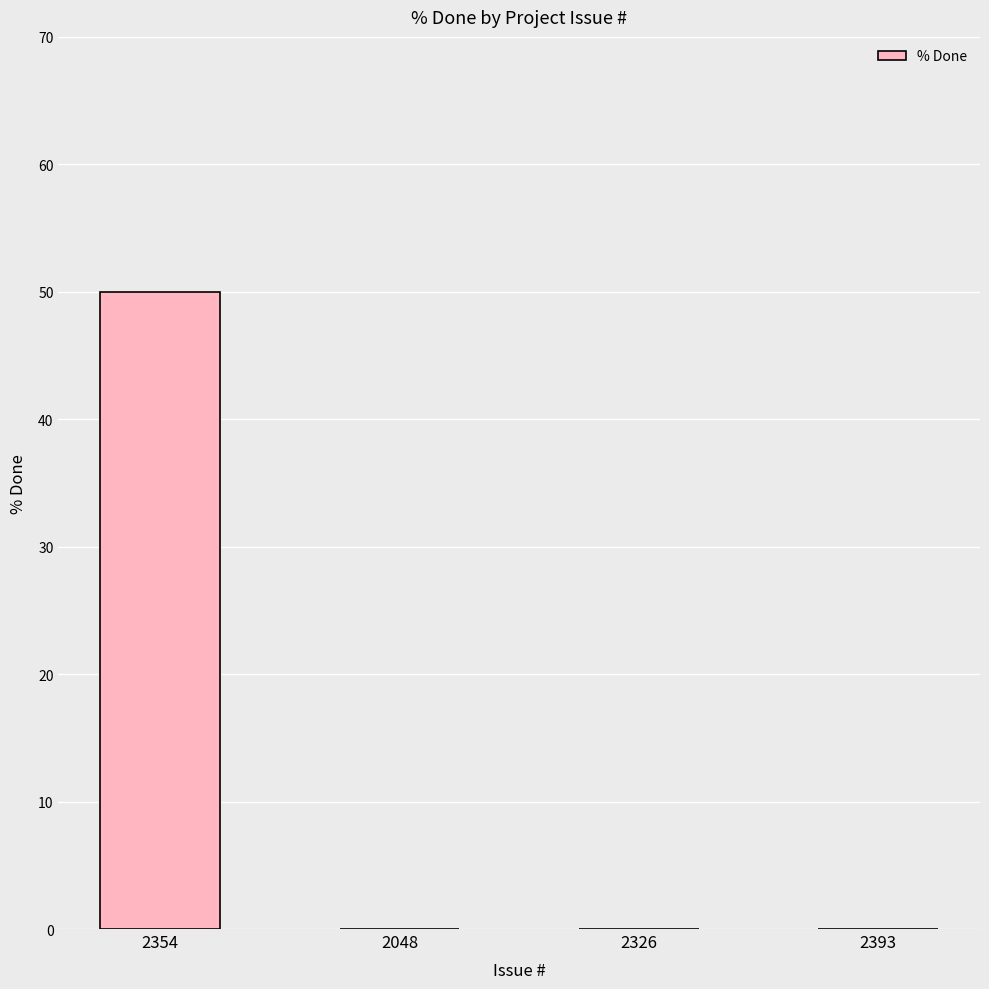

Is it true that the value at 2048 is 18?

False